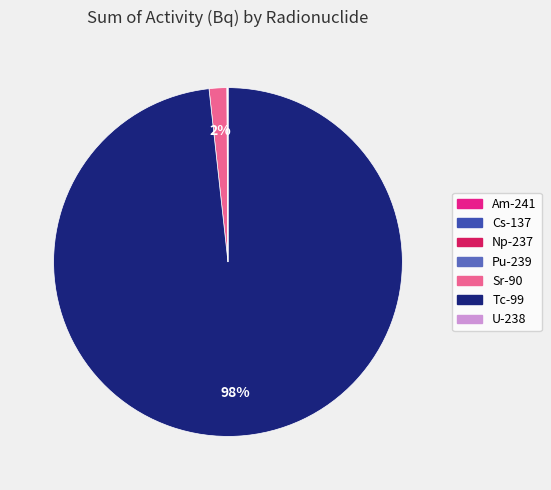

Which slice represents more than half of the pie?

Tc-99